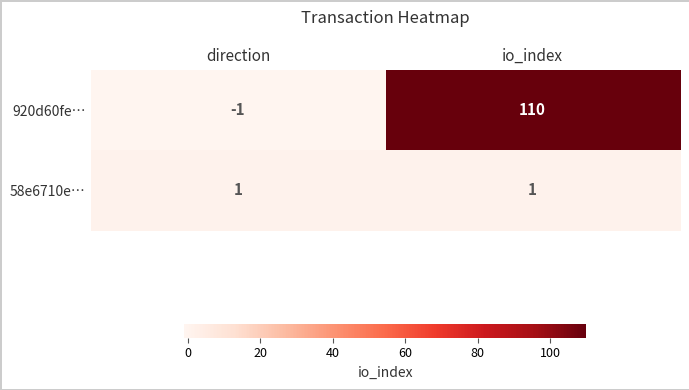

At which category does the chart reach its peak across all series?

io_index